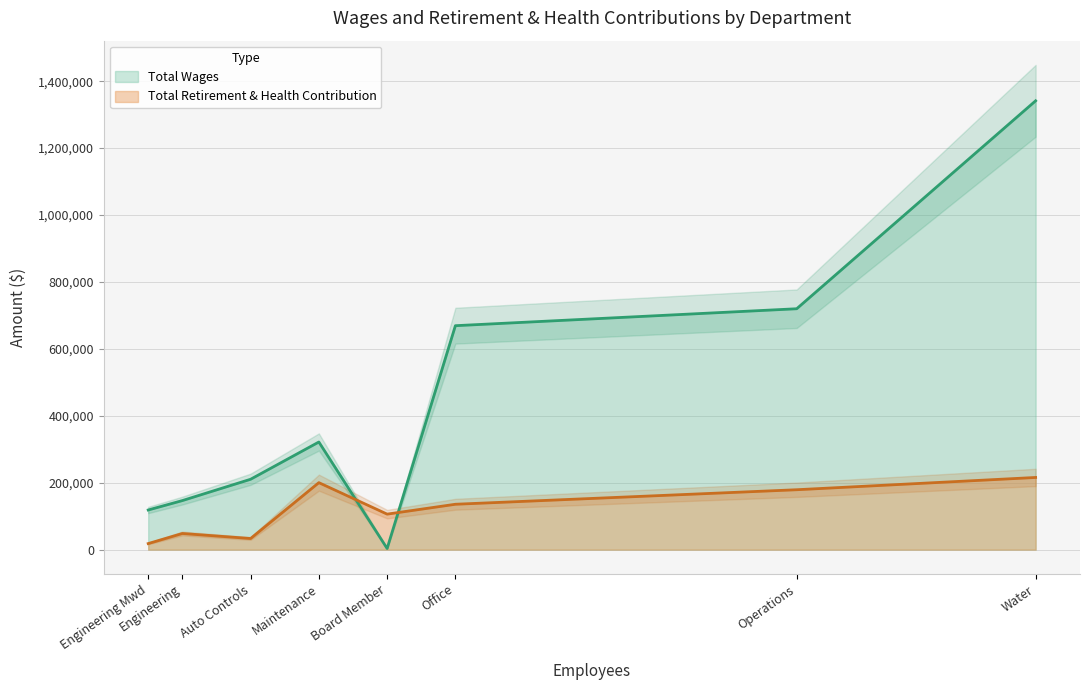

How many times do Total Wages and Total Retirement & Health Contribution cross each other?

2